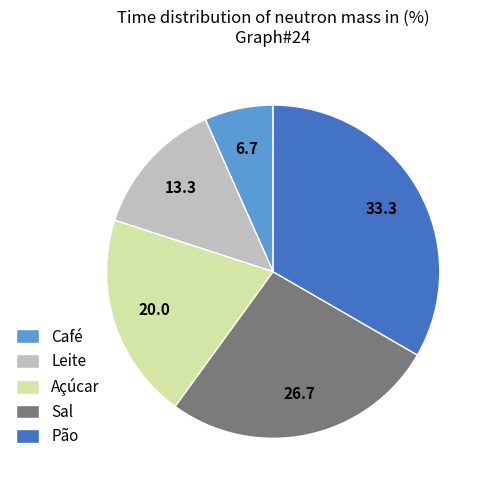

How many slices are in this pie chart?

5